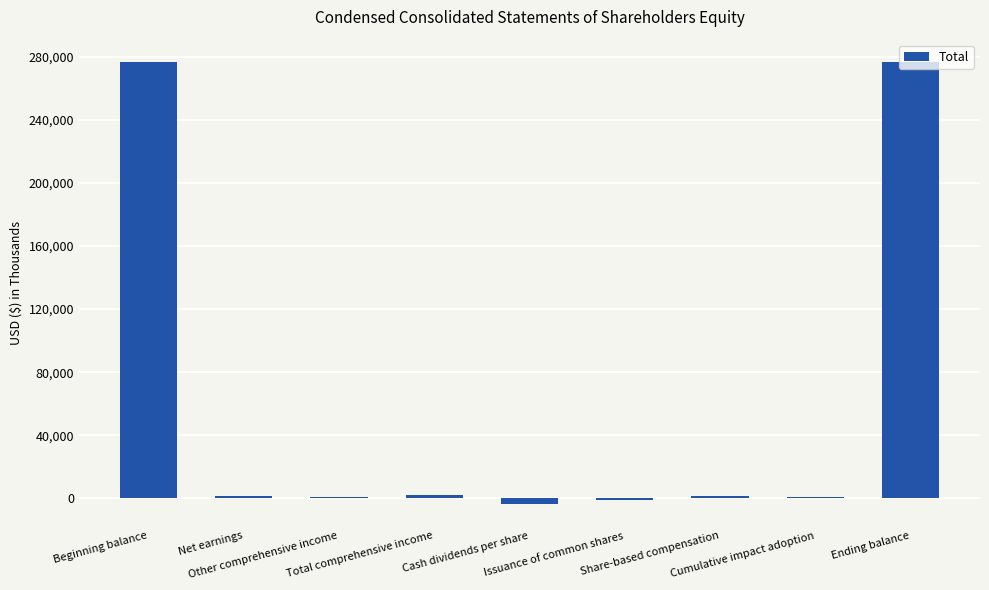

What is the sum of all values?

555697